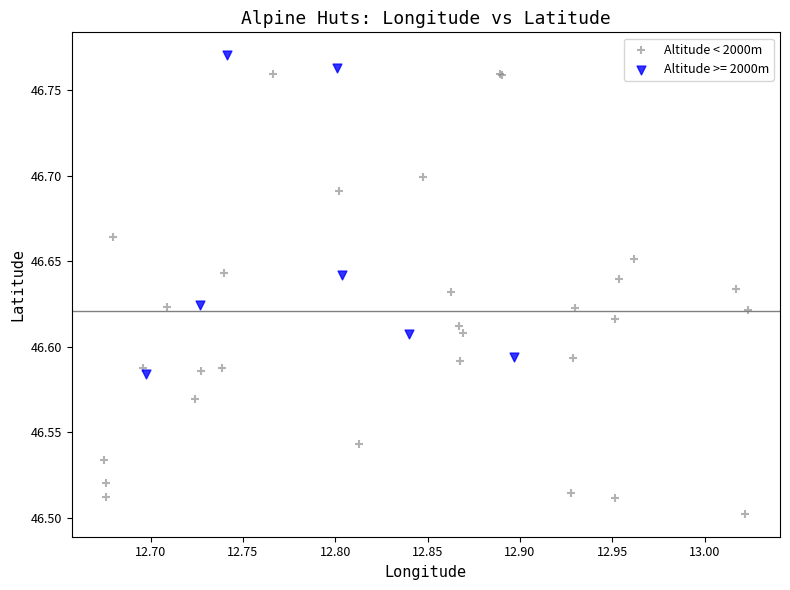

Which series has the widest spread of Y values?

Altitude < 2000m